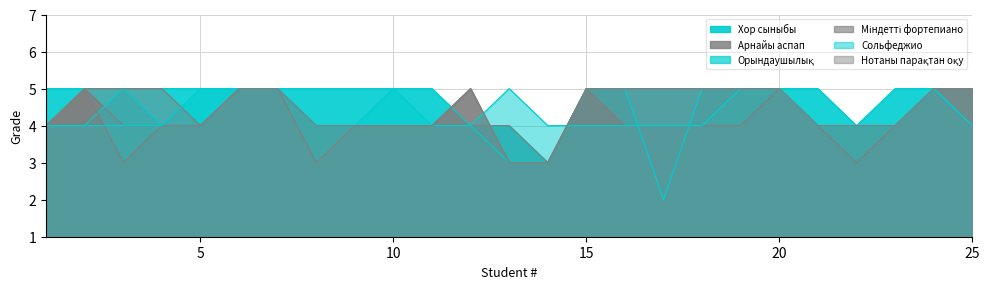

List the labels in order of Міндетті фортепиано value, largest first.

2, 6, 7, 15, 20, 24, 25, 1, 4, 5, 9, 10, 11, 12, 13, 16, 17, 18, 19, 21, 23, 3, 8, 14, 22